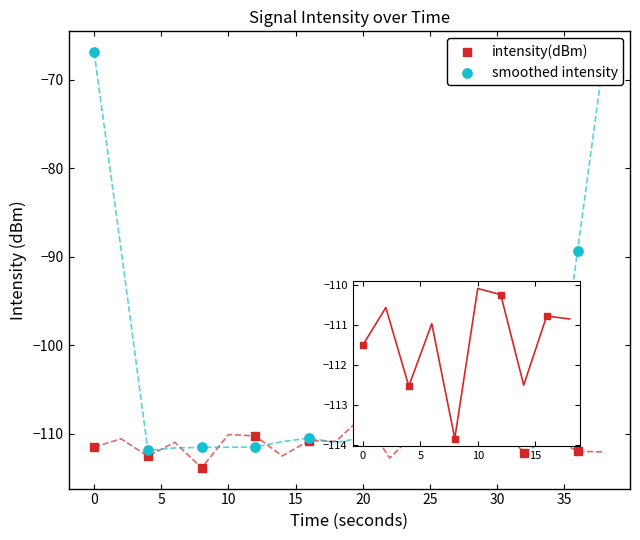

Between 16 and 30, which is larger?

30